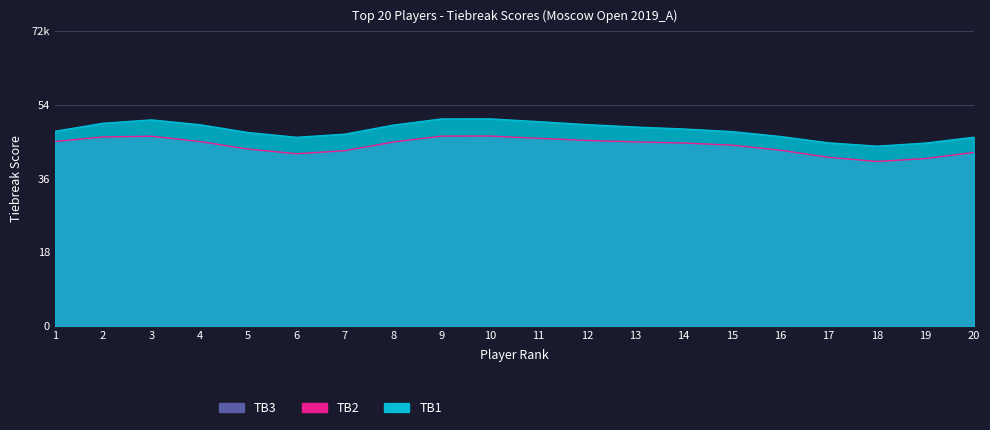

How many lines are shown in the chart?

3